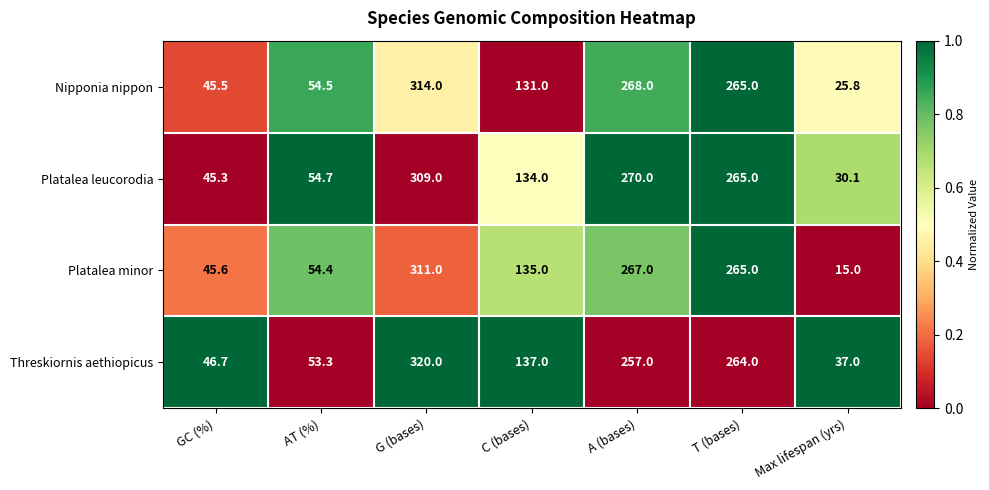

Reading left to right, list all the values displayed in this chart.

Nipponia nippon: GC (%)=45.5	AT (%)=54.5	G (bases)=314.0	C (bases)=131.0	A (bases)=268.0	T (bases)=265.0	Max lifespan (yrs)=25.8
Platalea leucorodia: GC (%)=45.3	AT (%)=54.7	G (bases)=309.0	C (bases)=134.0	A (bases)=270.0	T (bases)=265.0	Max lifespan (yrs)=30.1
Platalea minor: GC (%)=45.6	AT (%)=54.4	G (bases)=311.0	C (bases)=135.0	A (bases)=267.0	T (bases)=265.0	Max lifespan (yrs)=15.0
Threskiornis aethiopicus: GC (%)=46.7	AT (%)=53.3	G (bases)=320.0	C (bases)=137.0	A (bases)=257.0	T (bases)=264.0	Max lifespan (yrs)=37.0